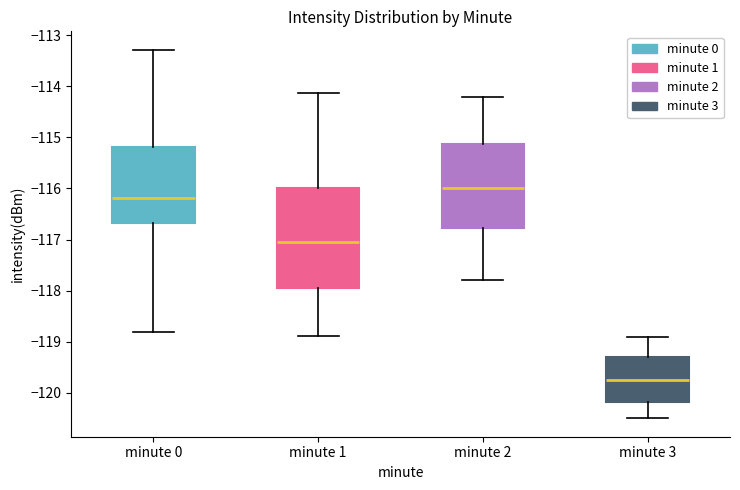

Which box's median line is the highest?

minute 2